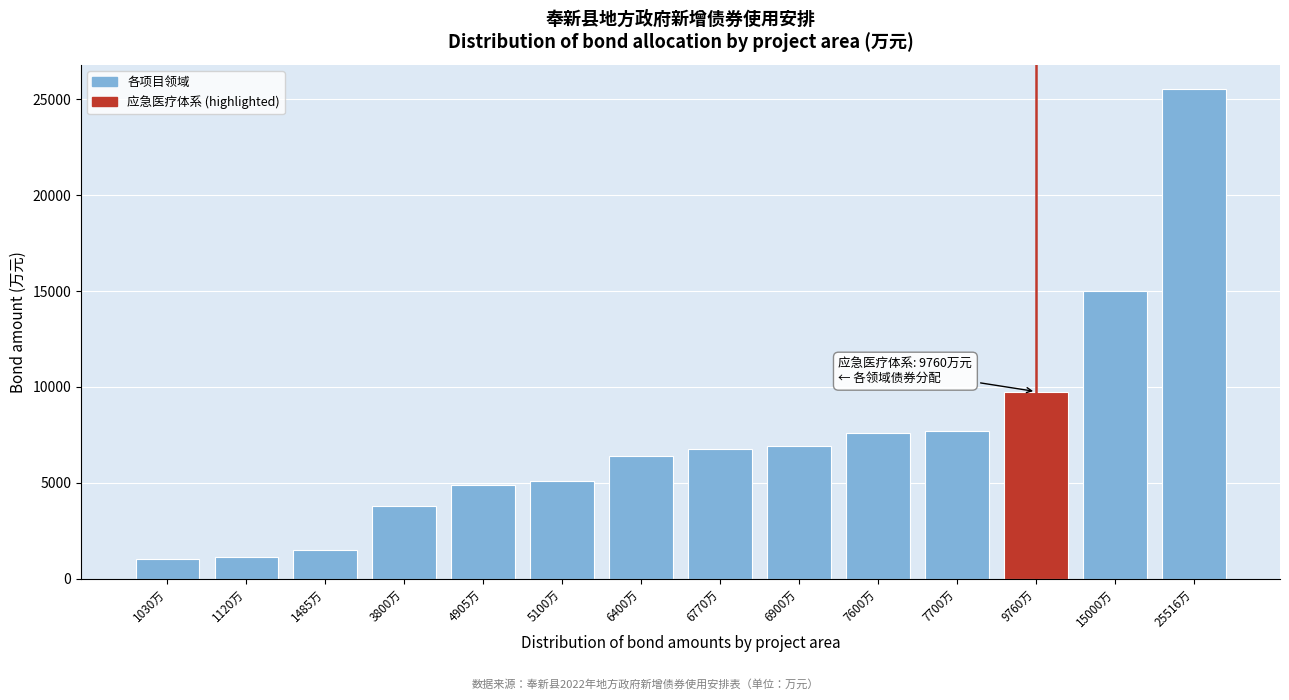

What is the label of the 14th bar from the right?

1030万